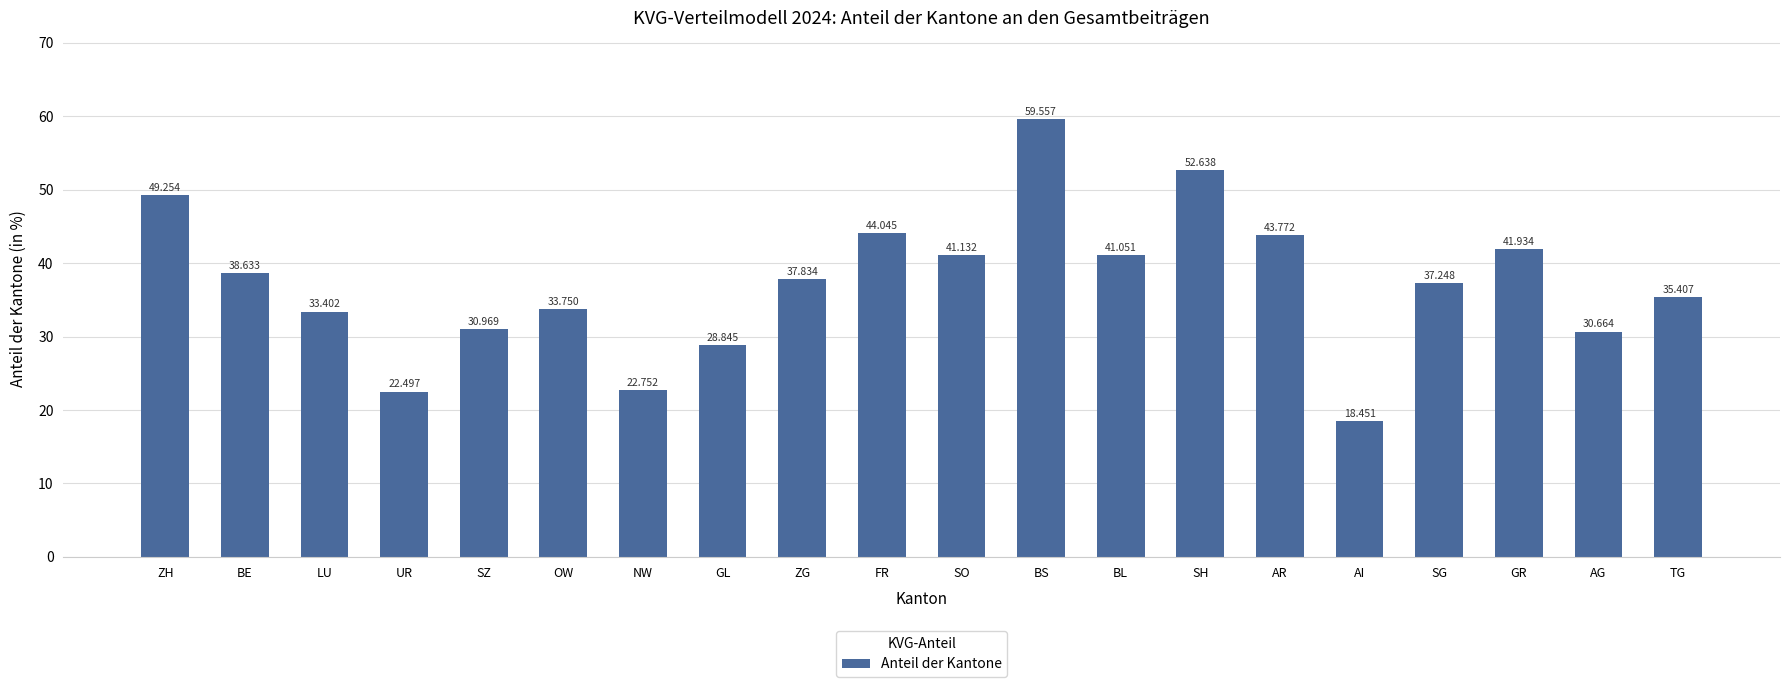

What is the change in value from OW to FR?

+10.3